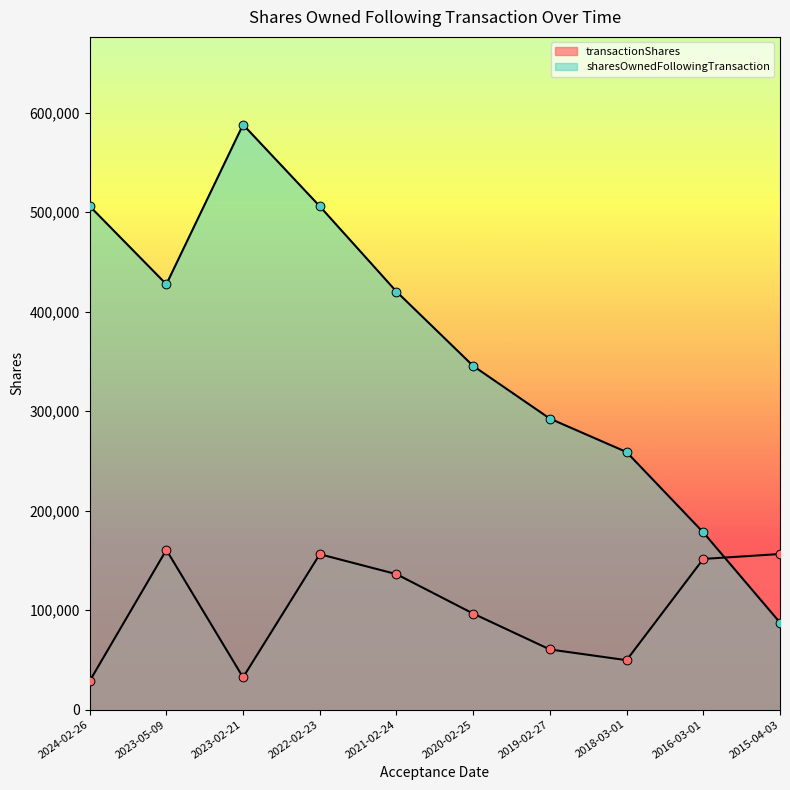

What are all the series names shown in the legend?

transactionShares, sharesOwnedFollowingTransaction